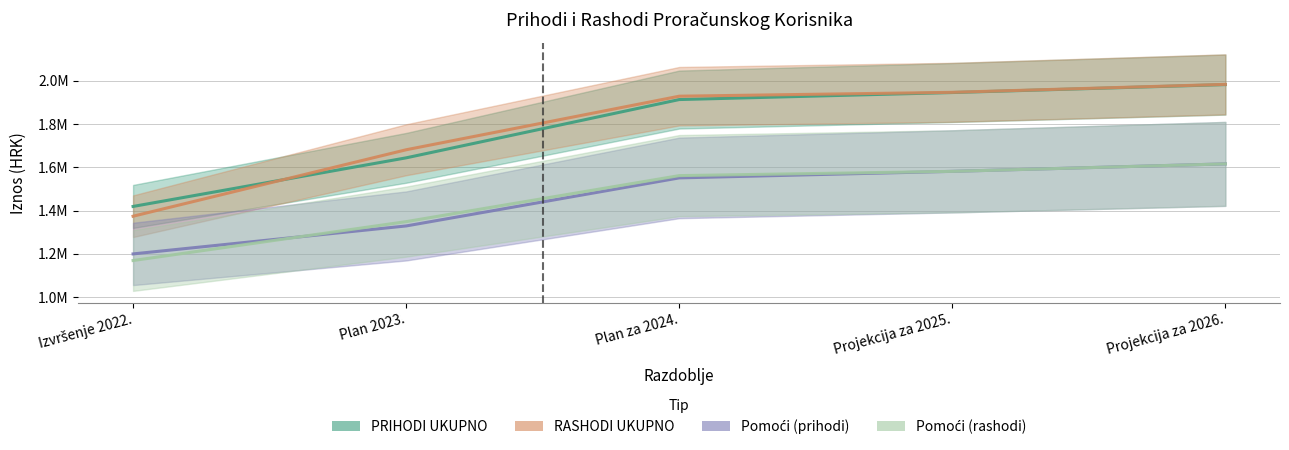

The Pomoći iz drugih proračuna (rashodi) series shows 1169300.3 at Izvršenje 2022.. True or false?

True